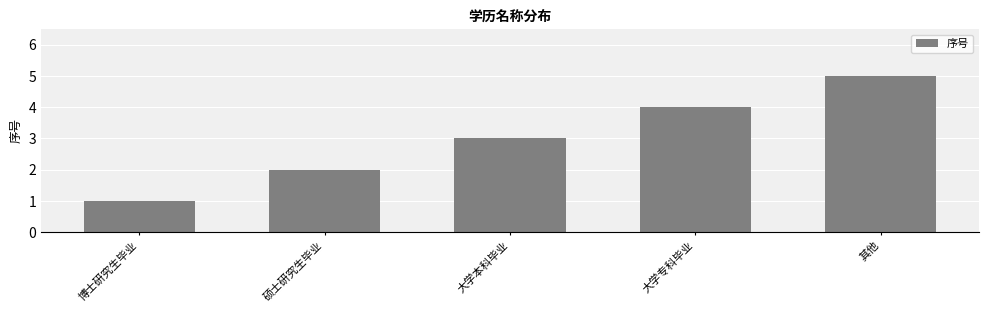

List the labels in order of value, smallest first.

博士研究生毕业, 硕士研究生毕业, 大学本科毕业, 大学专科毕业, 其他